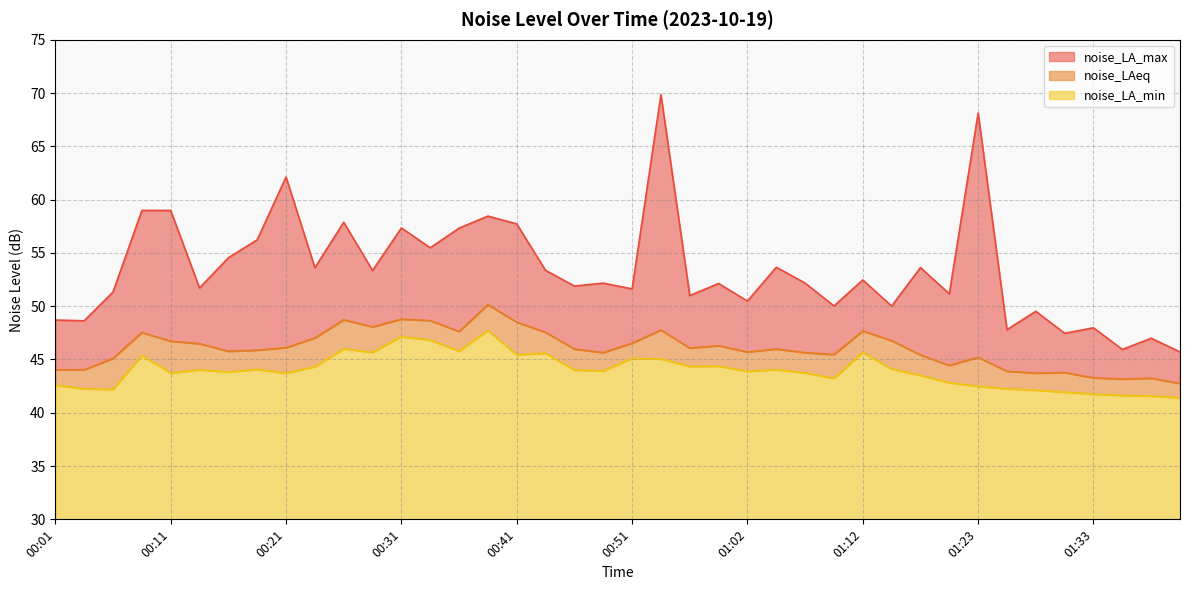

What is the average value of the noise_LAeq series?

46.0